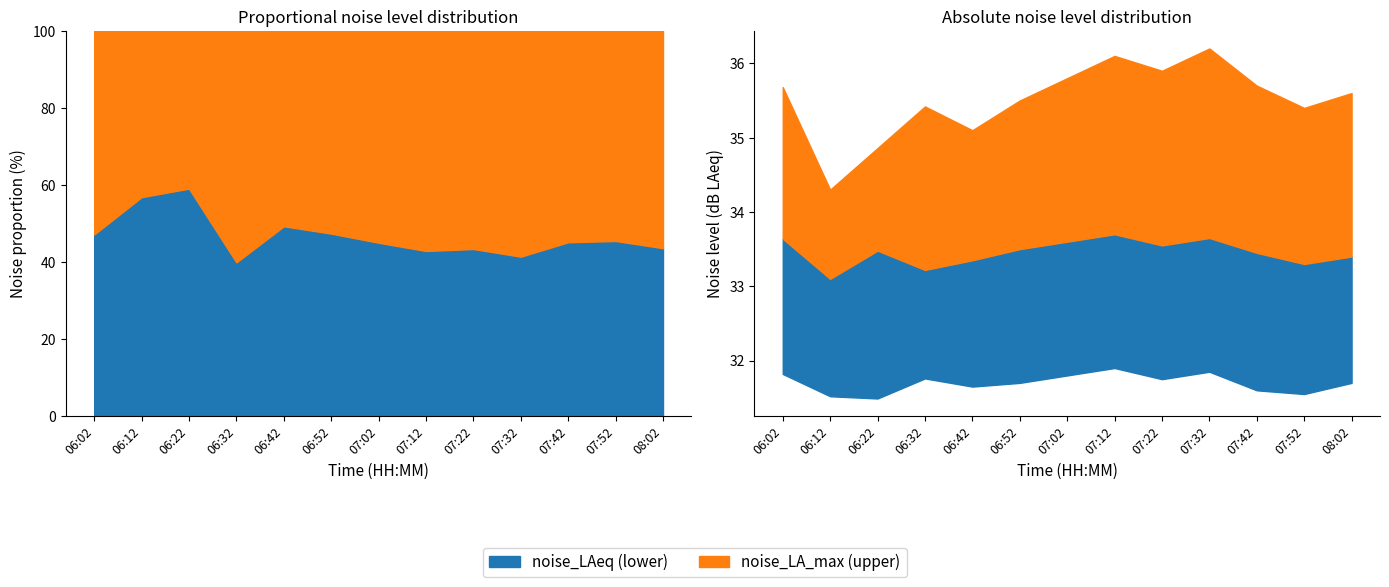

Which series has the largest range (max minus min)?

noise_LA_max